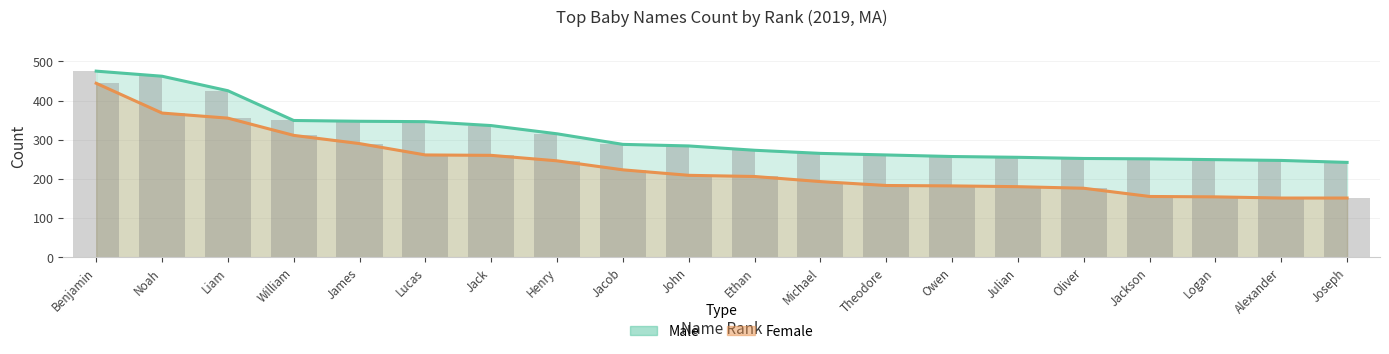

Which category has the highest value across all series?

Benjamin